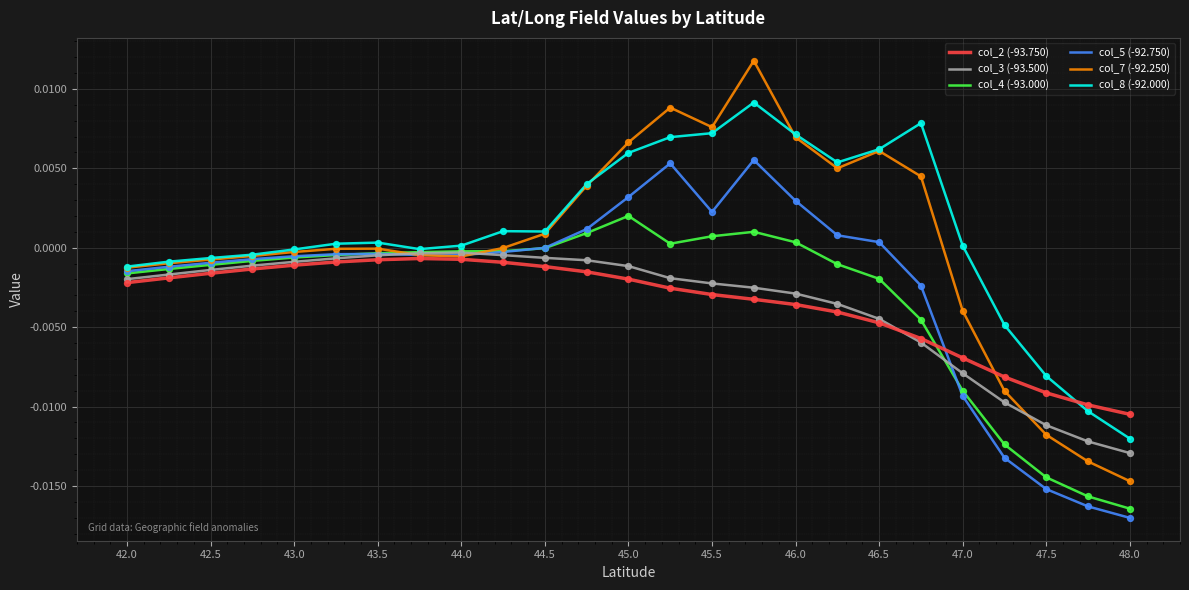

Which series reaches the minimum Y coordinate?

col_5 (-92.750)